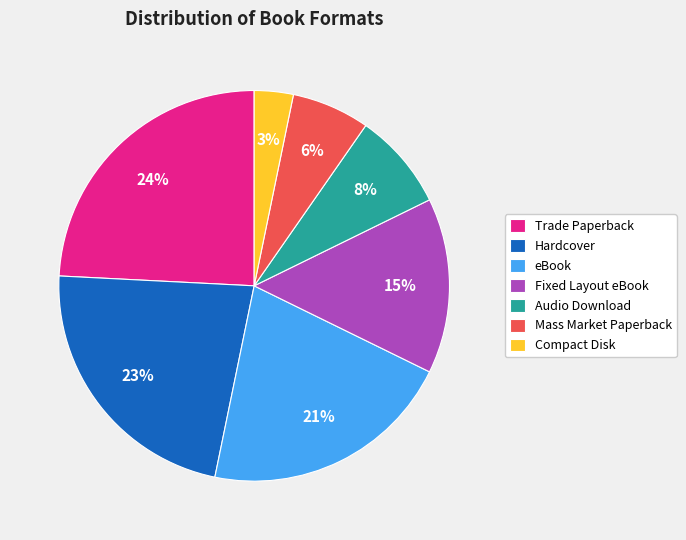

Count the number of slices in the pie.

7